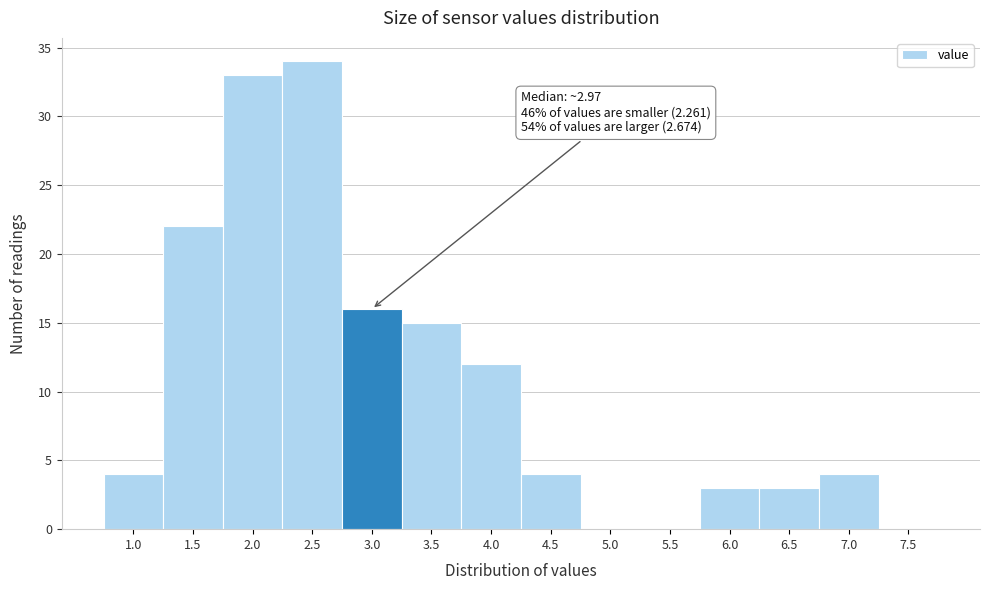

Reading right to left, transcribe all the data shown in this chart.

7.5=0	7.0=4	6.5=3	6.0=3	5.5=0	5.0=0	4.5=4	4.0=12	3.5=15	3.0=16	2.5=34	2.0=33	1.5=22	1.0=4